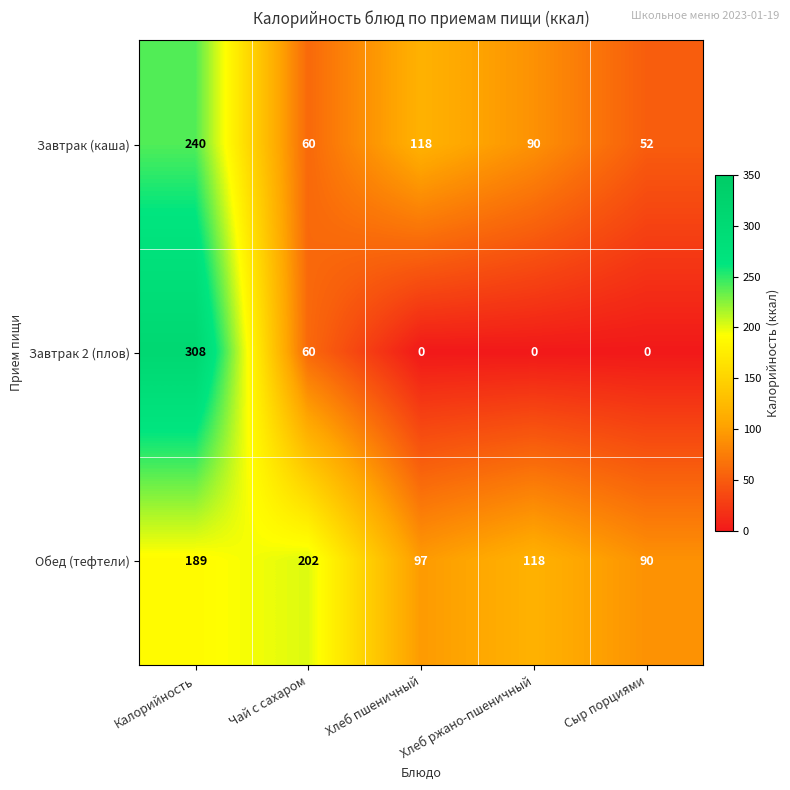

List the series in order of their overall mean, highest first.

Обед (тефтели), Завтрак (каша), Завтрак 2 (плов)